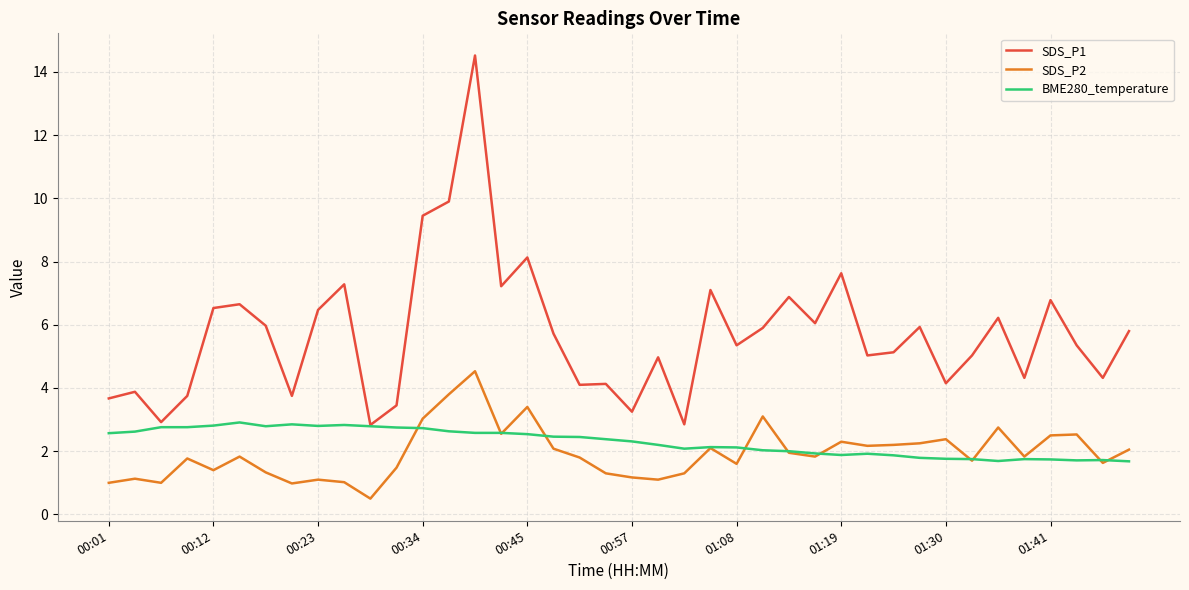

What is the difference between the maximum and minimum values in the SDS_P2 series?

4.0